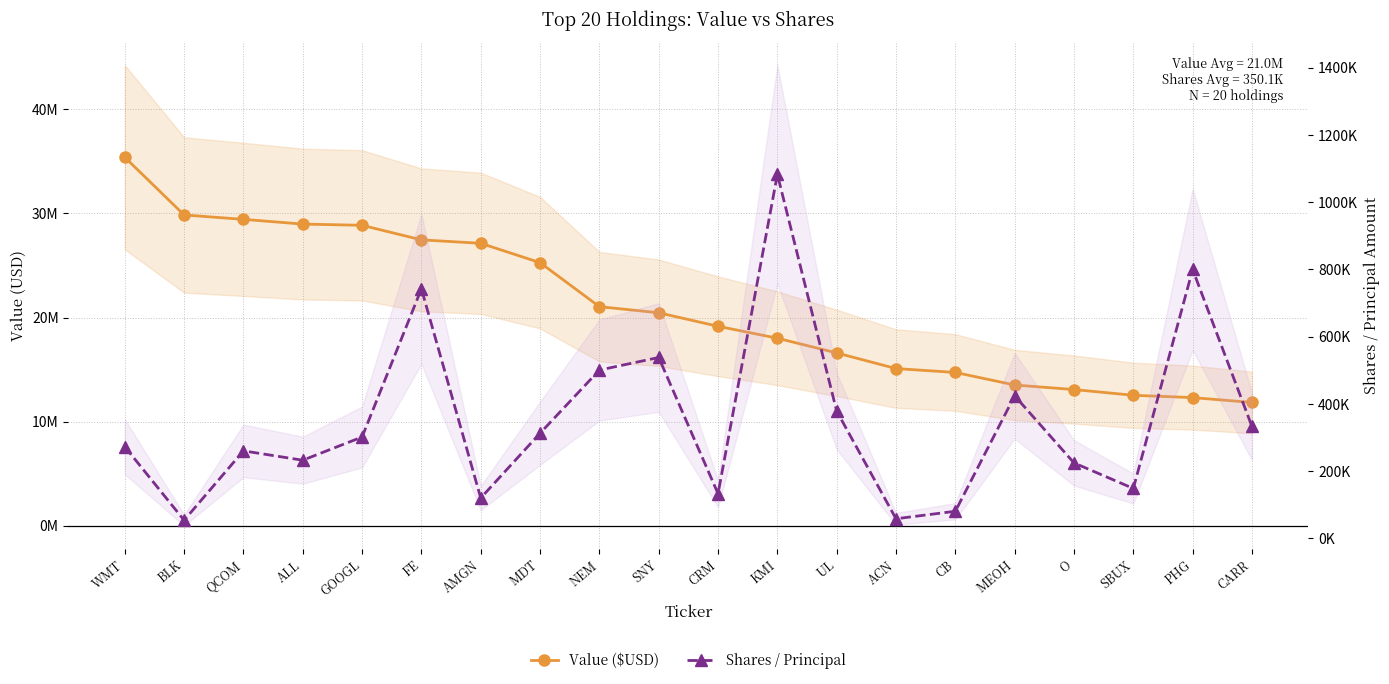

What are all the series names shown in the legend?

Value ($USD), Shares / Principal